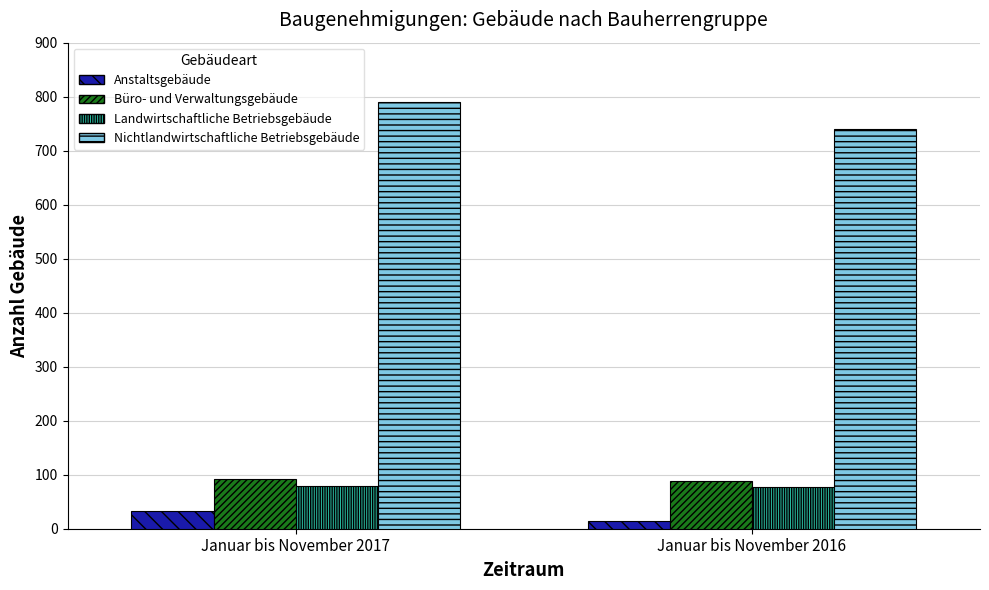

What is the sum of all Nichtlandwirtschaftliche Betriebsgebäude values?

1532